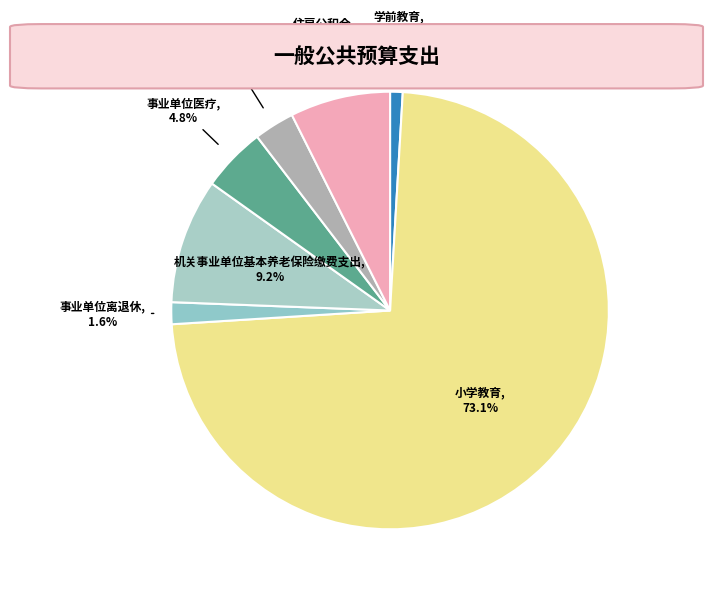

What is the largest slice in the pie chart?

小学教育